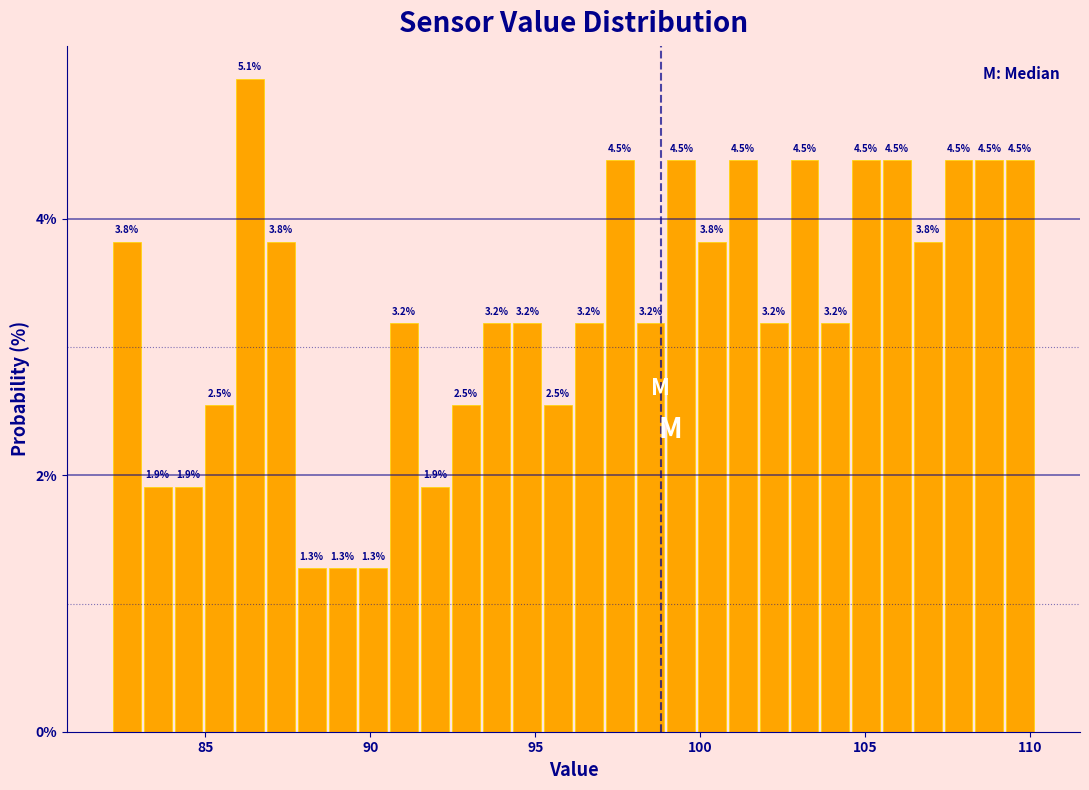

Read against the x-axis, roughly where is the centre of the tallest bar?

86.5